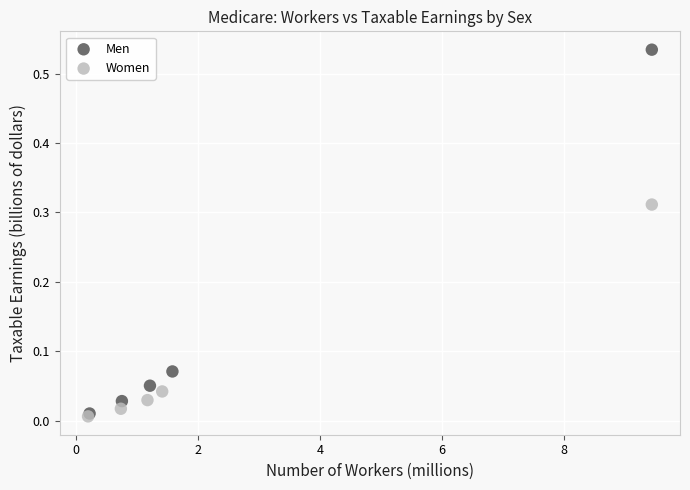

Which series has the largest Y range (max minus min)?

Men